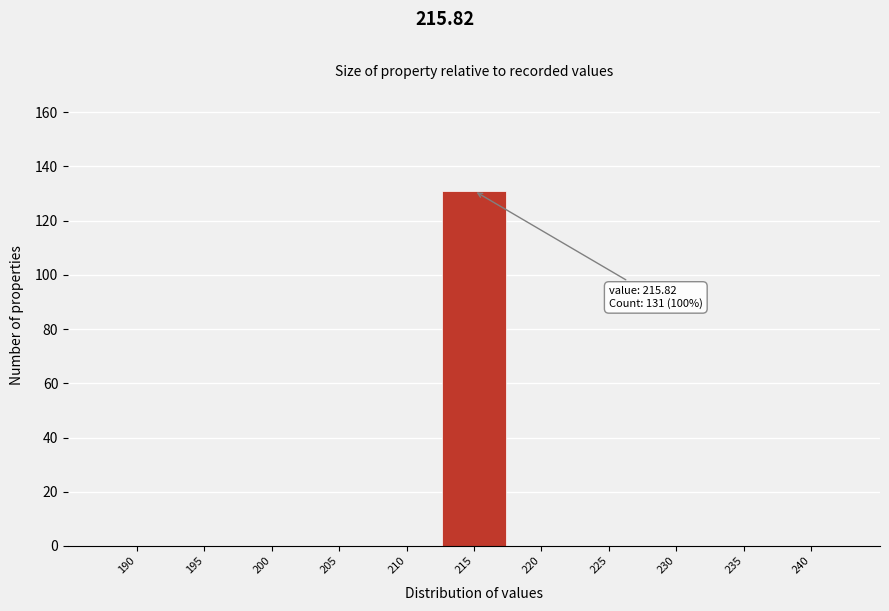

Reading right to left, transcribe all the data shown in this chart.

240=0	235=0	230=0	225=0	220=0	215=131	210=0	205=0	200=0	195=0	190=0